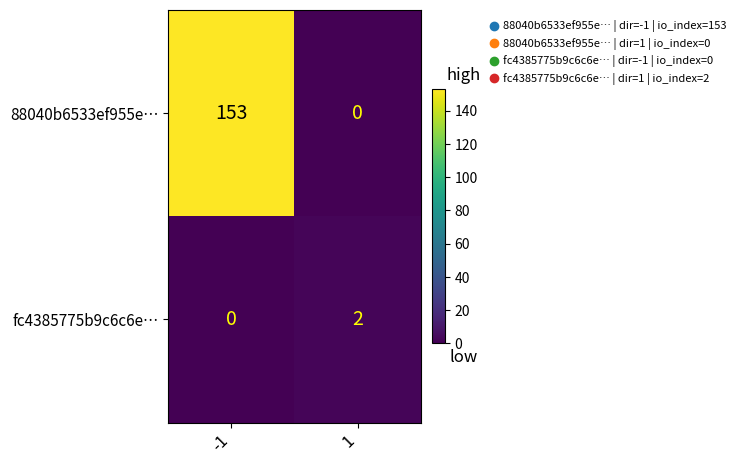

Reading right to left, transcribe all the data shown in this chart.

88040b6533ef955e…: 1=0	-1=153
fc4385775b9c6c6e…: 1=2	-1=0